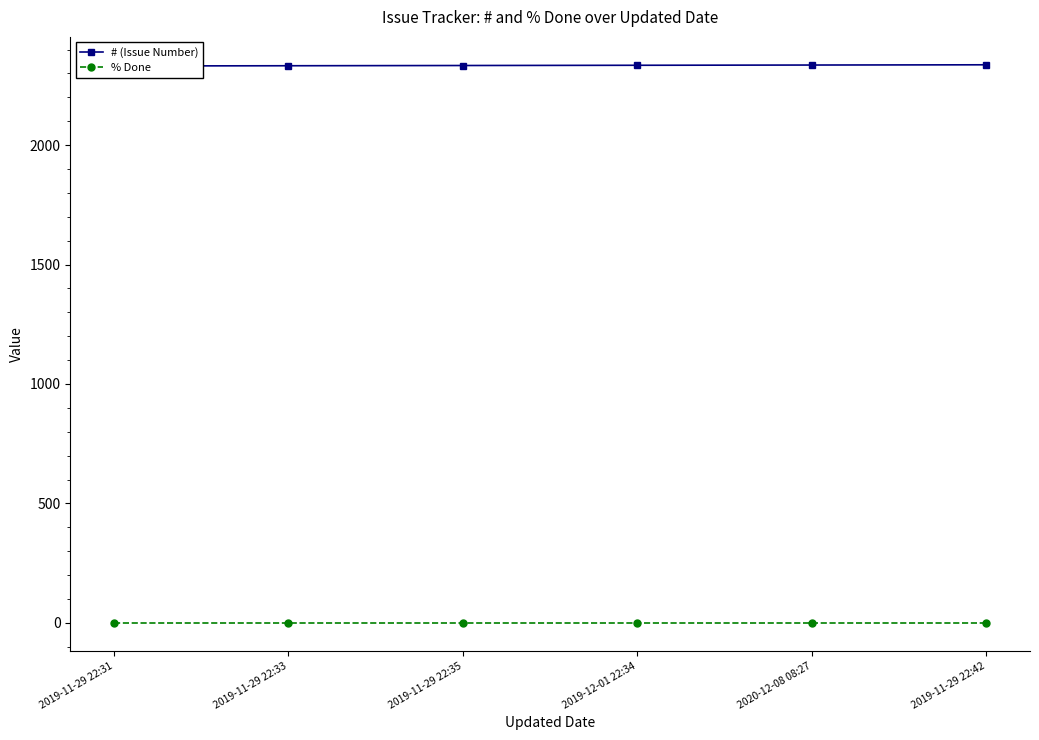

What is the label of the 3rd point from the right?

2019-12-01 22:34